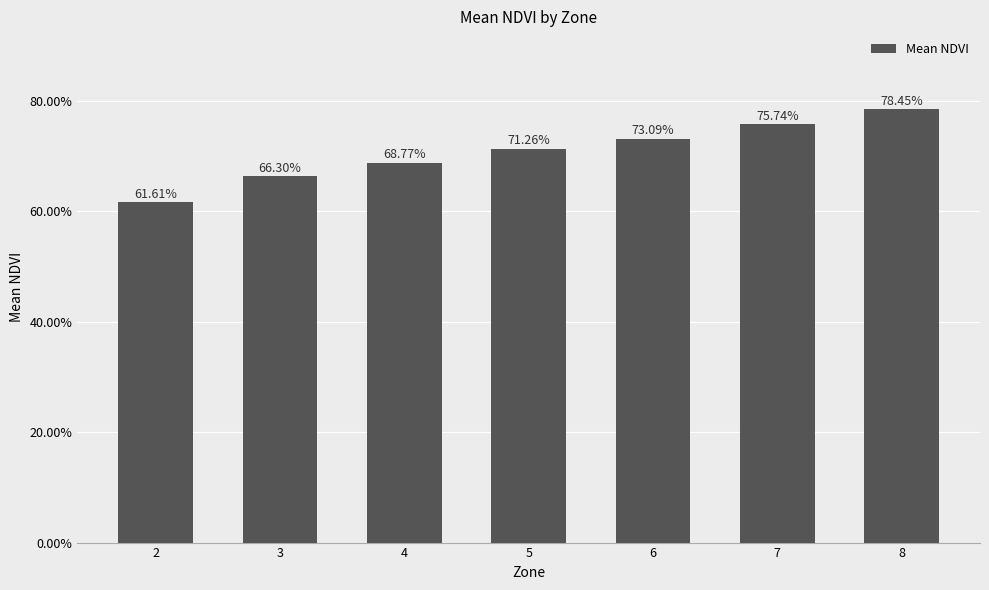

The value at 5 is 1.0. True or false?

False